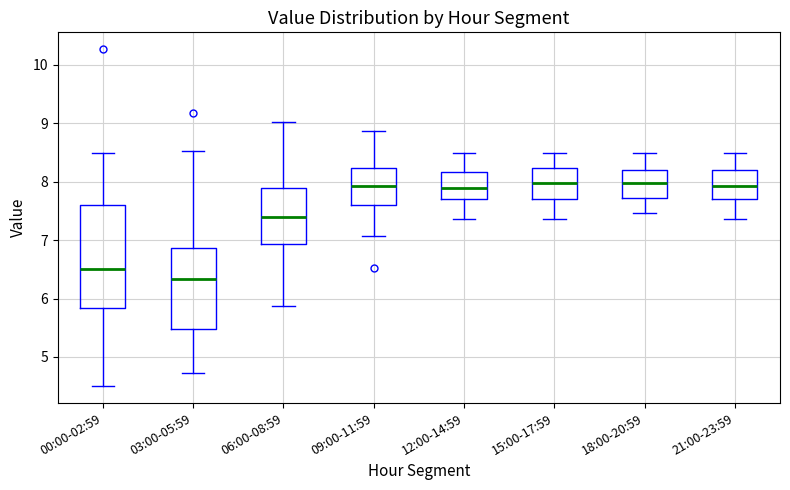

Which box's median line is the lowest?

03:00-05:59